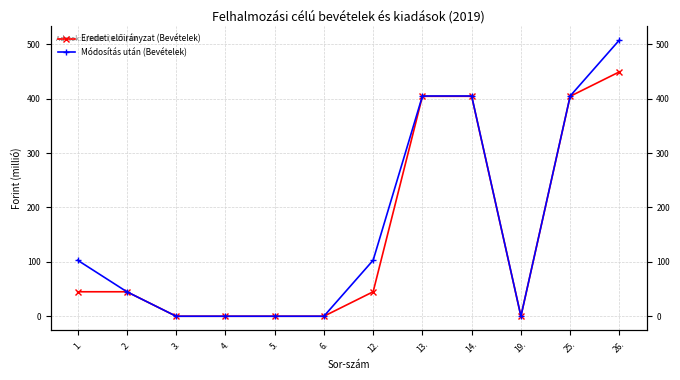

What is the label of the 5th point from the left?

5.